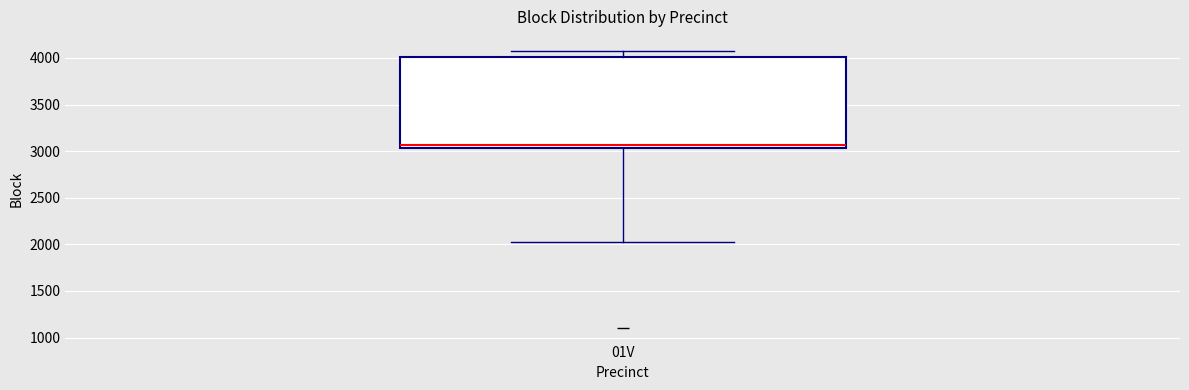

Transcribe this box plot: give where the median line is, the range the box spans, and where the two whiskers end, as read against the y-axis. The values are not printed on the chart, so give them approximately, as read against the axis.

median 3050 (just above the box's lower edge), box 3050 to 4000, whiskers 2000 to 4100